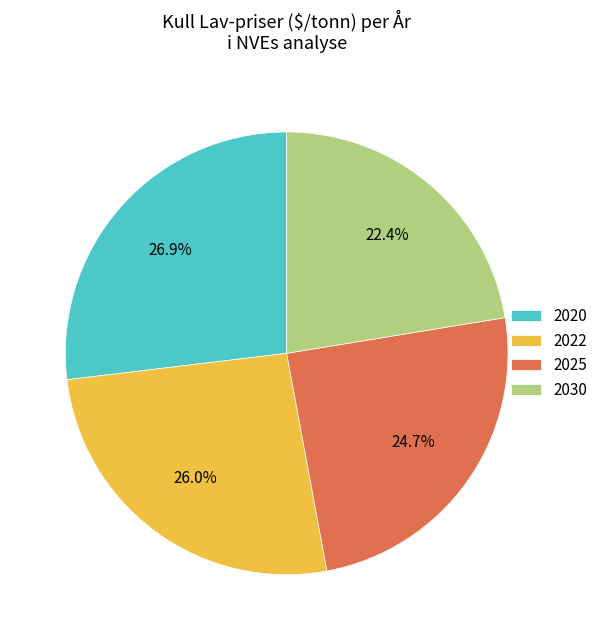

Count the number of slices in the pie.

4